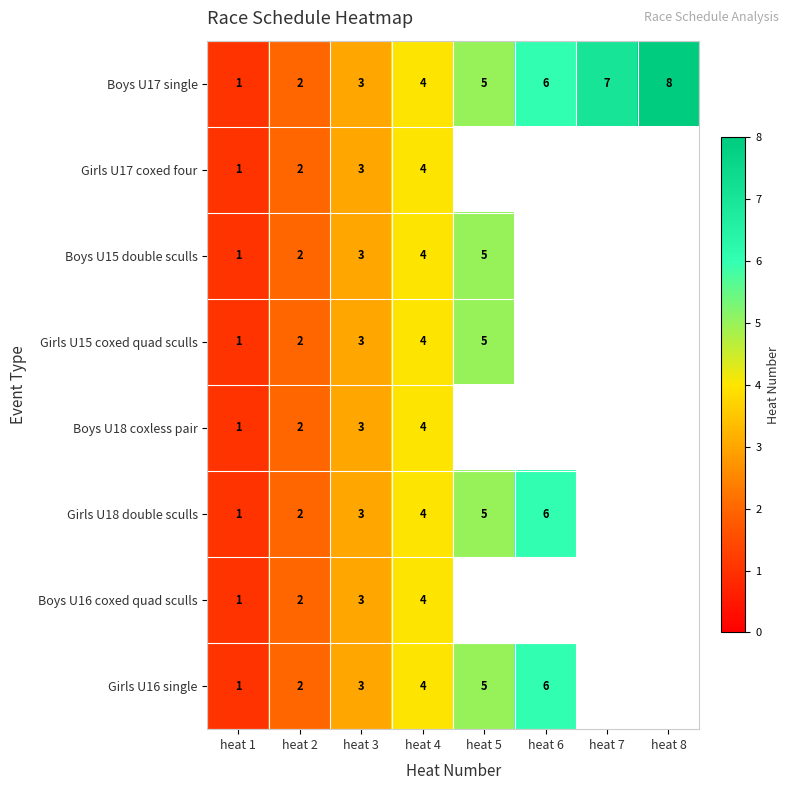

What is the total value across all series at heat 2?

16